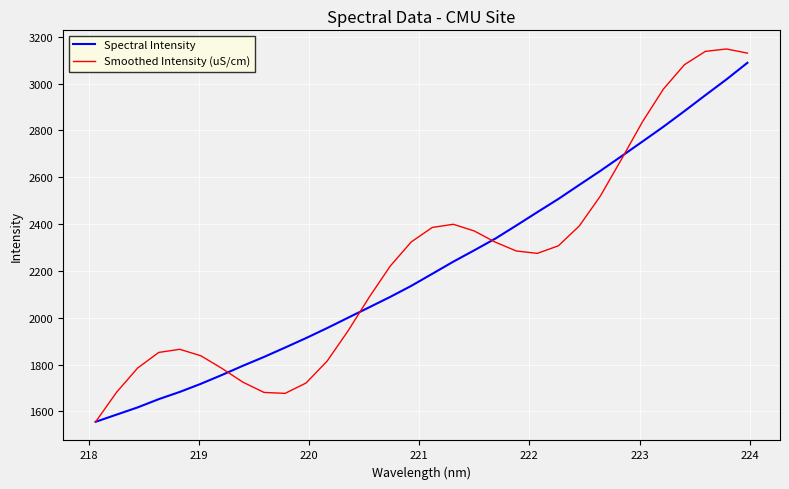

Which series has the widest spread of values?

Smoothed Intensity (uS/cm)